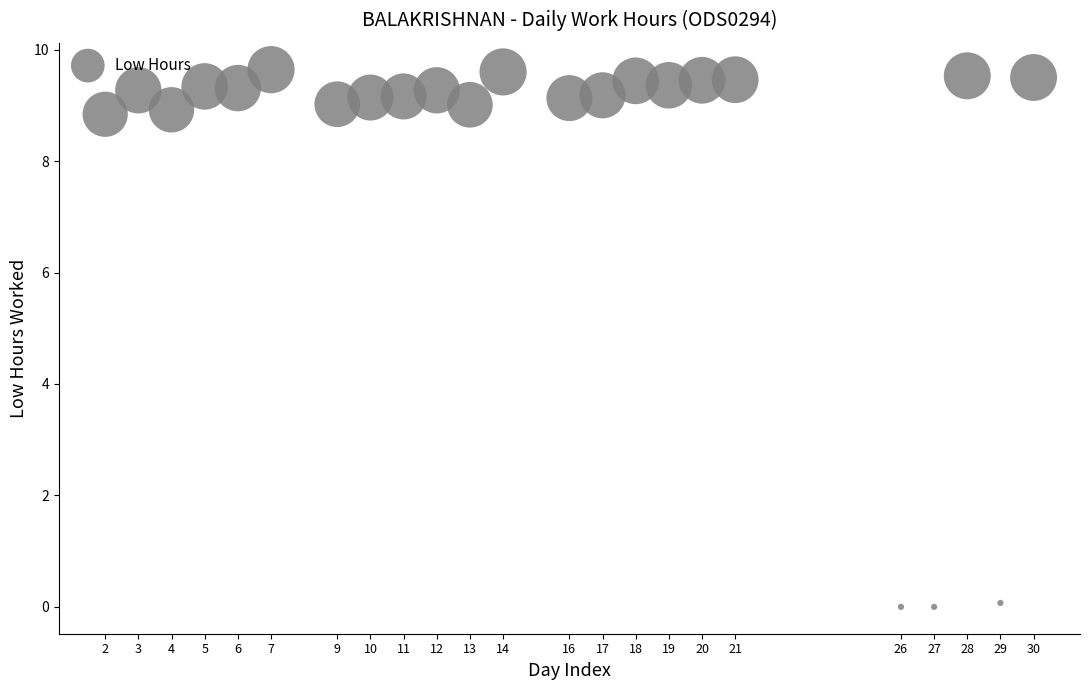

What is the range of X values (max minus min)?

28.0